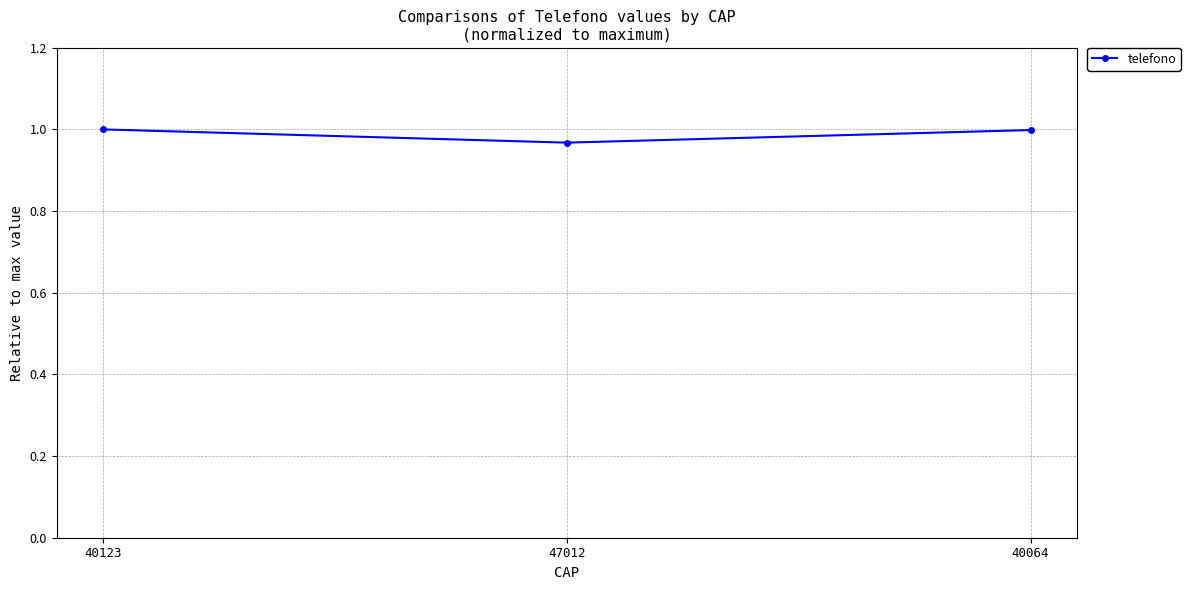

At which label is the value closest to 0?

47012